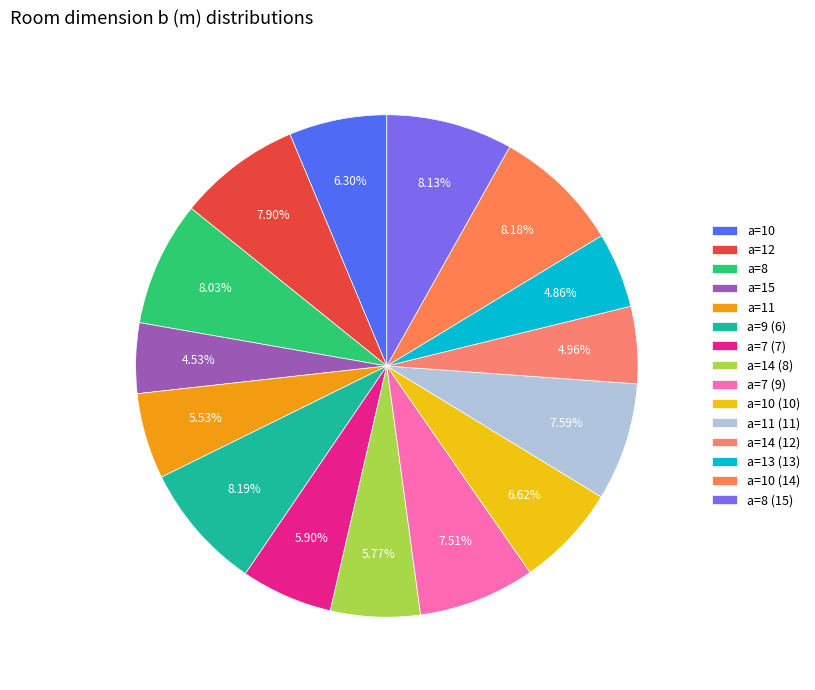

Count the number of slices in the pie.

15